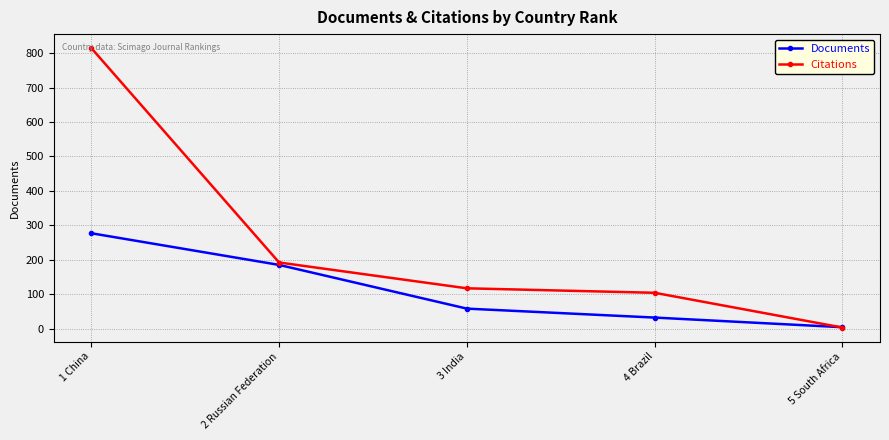

List the series in order of their peak value, highest first.

Citations, Documents